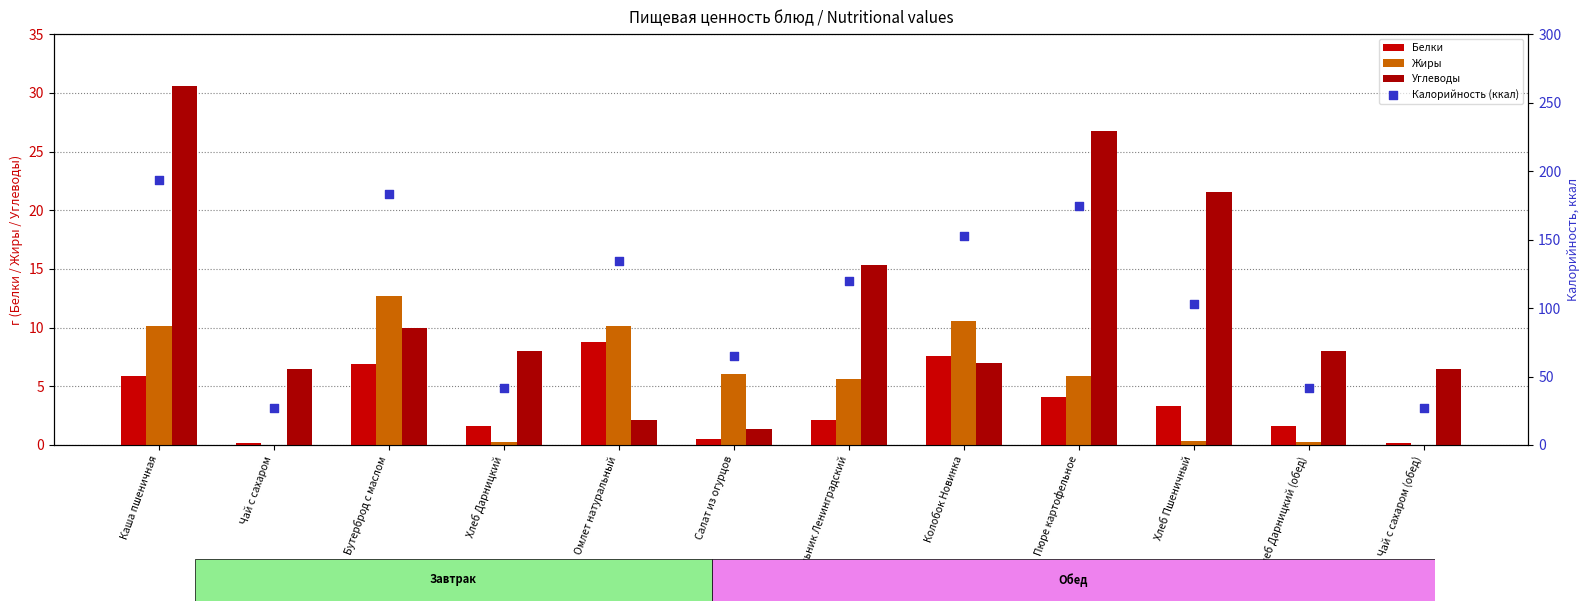

What is the total value across all series at Чай с сахаром?

33.5